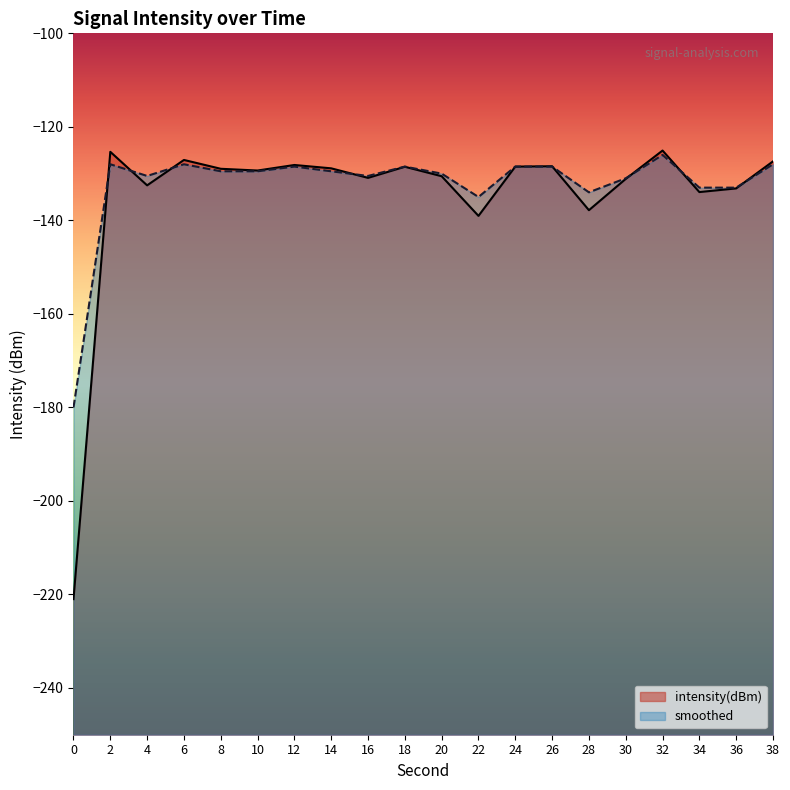

List the series in order of their overall mean, lowest first.

intensity(dBm), smoothed